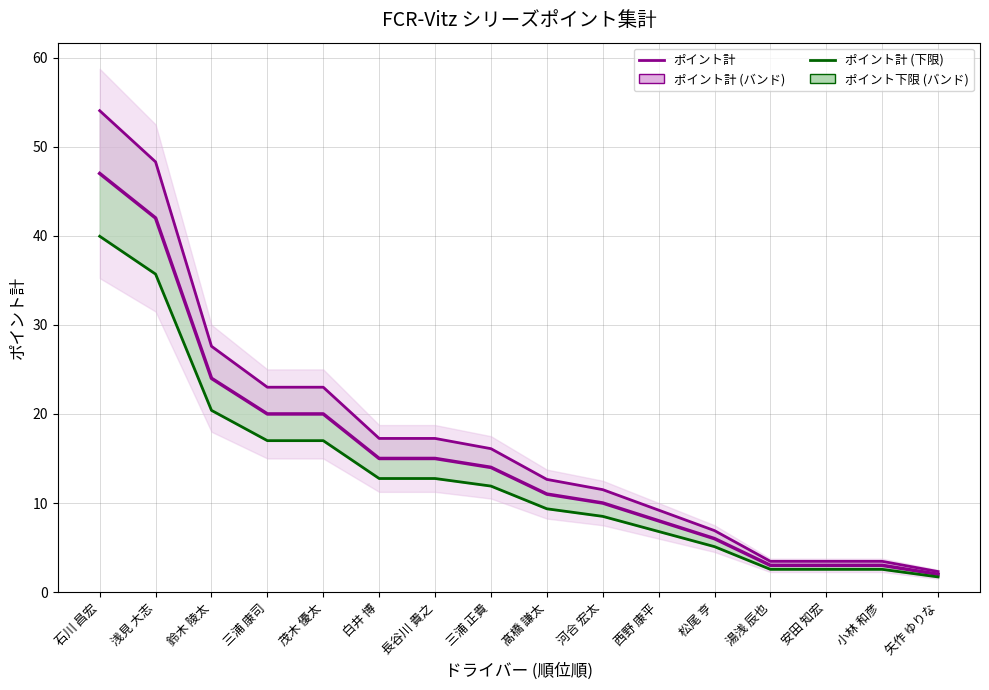

Reading left to right, what are all the values shown in this chart?

ポイント計 (上限): 石川 昌宏=54.0	浅見 大志=48.3	鈴木 陵太=27.6	三浦 康司=23.0	茂木 優太=23.0	白井 博=17.2	長谷川 貴之=17.2	三浦 正貴=16.1	髙橋 謙太=12.6	河合 宏太=11.5	西野 康平=9.2	松尾 亨=6.9	湯浅 辰也=3.4	安田 知宏=3.4	小林 和彦=3.4	矢作 ゆりな=2.3
ポイント計: 石川 昌宏=47.0	浅見 大志=42.0	鈴木 陵太=24.0	三浦 康司=20.0	茂木 優太=20.0	白井 博=15.0	長谷川 貴之=15.0	三浦 正貴=14.0	髙橋 謙太=11.0	河合 宏太=10.0	西野 康平=8.0	松尾 亨=6.0	湯浅 辰也=3.0	安田 知宏=3.0	小林 和彦=3.0	矢作 ゆりな=2.0
ポイント計 (下限): 石川 昌宏=39.9	浅見 大志=35.7	鈴木 陵太=20.4	三浦 康司=17.0	茂木 優太=17.0	白井 博=12.8	長谷川 貴之=12.8	三浦 正貴=11.9	髙橋 謙太=9.3	河合 宏太=8.5	西野 康平=6.8	松尾 亨=5.1	湯浅 辰也=2.5	安田 知宏=2.5	小林 和彦=2.5	矢作 ゆりな=1.7